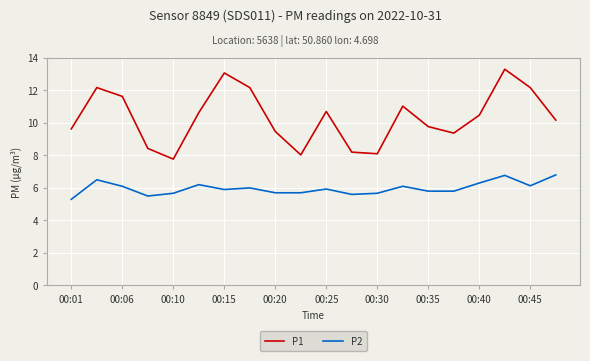

Which series has the widest spread of values?

P1